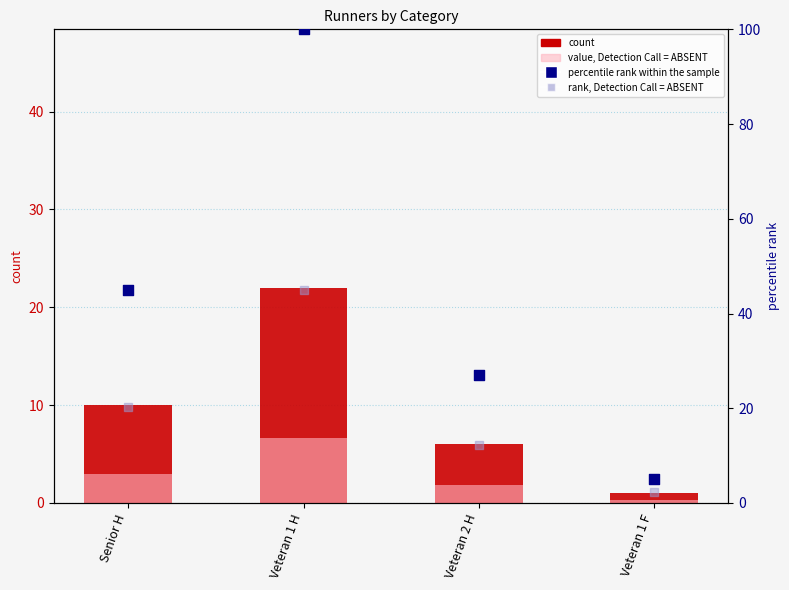

What is the total value across all series at Veteran 2 H?

47.0